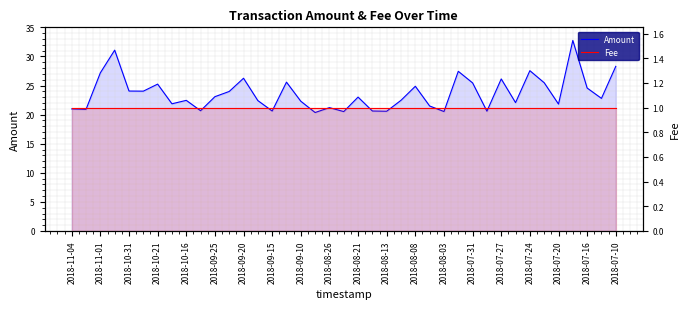

True or false: Amount and Fee intersect in this chart.

False